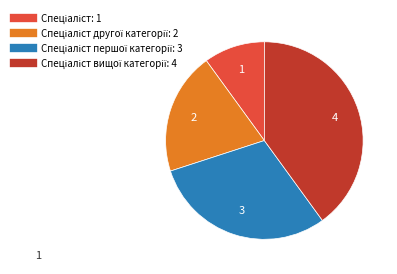

Is there any slice that represents more than half of the pie?

No